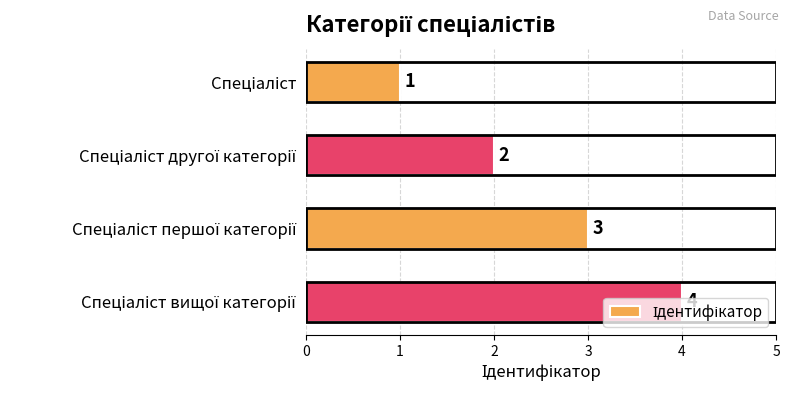

How many values are between 2 and 4?

3